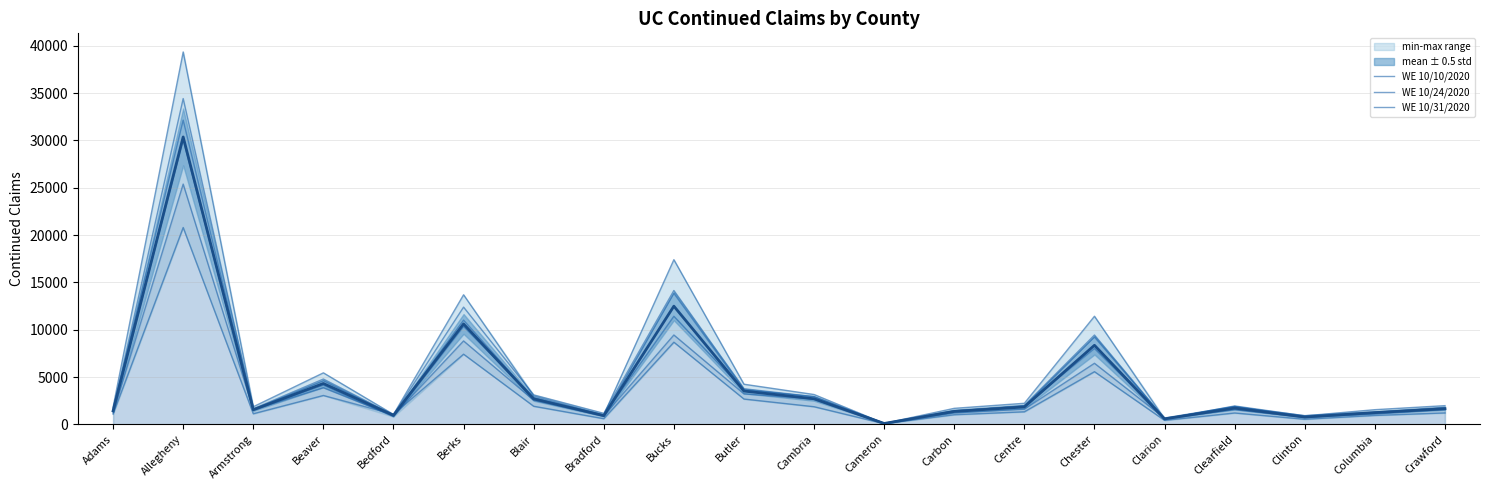

Is it true that WE 10/10/2020 equals 9611 at Beaver?

False